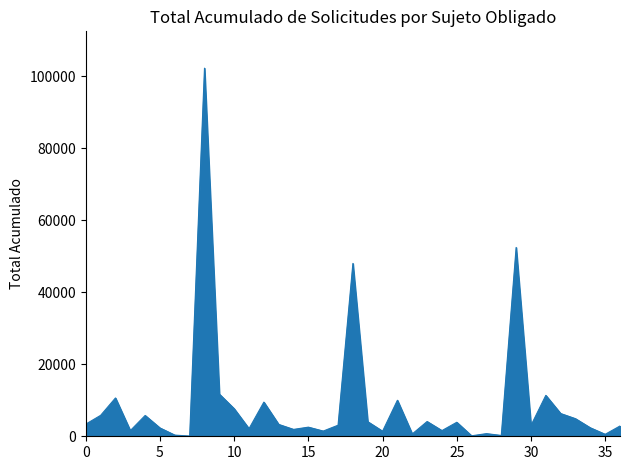

What is the greatest value displayed?

102182